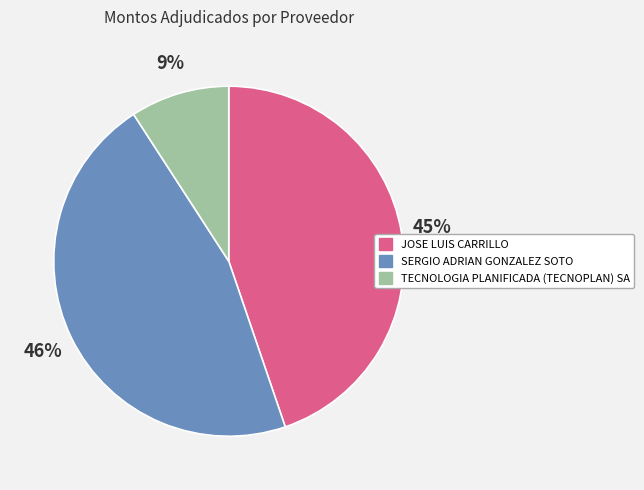

Which slice is the smallest?

TECNOLOGIA PLANIFICADA (TECNOPLAN) SA